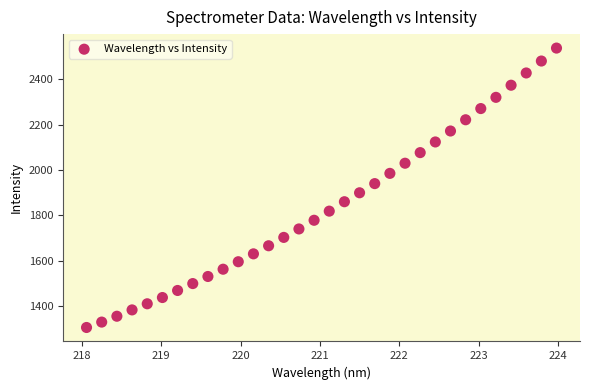

What is the range of X values (max minus min)?

5.9